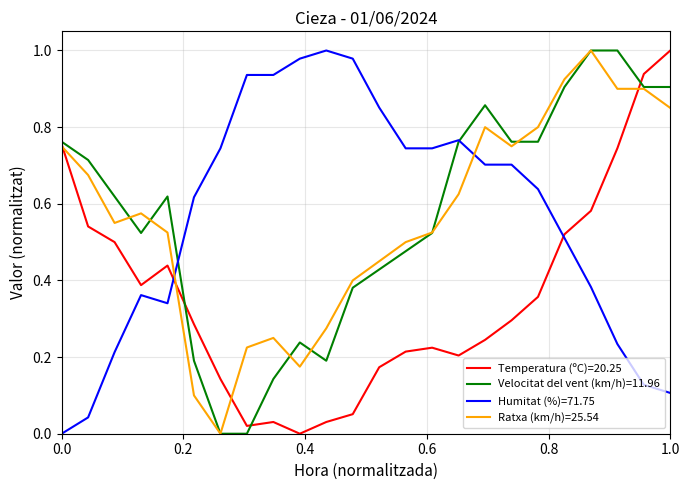

How many times do Humitat (%)=71.75 and Ratxa (km/h)=25.54 cross each other?

2